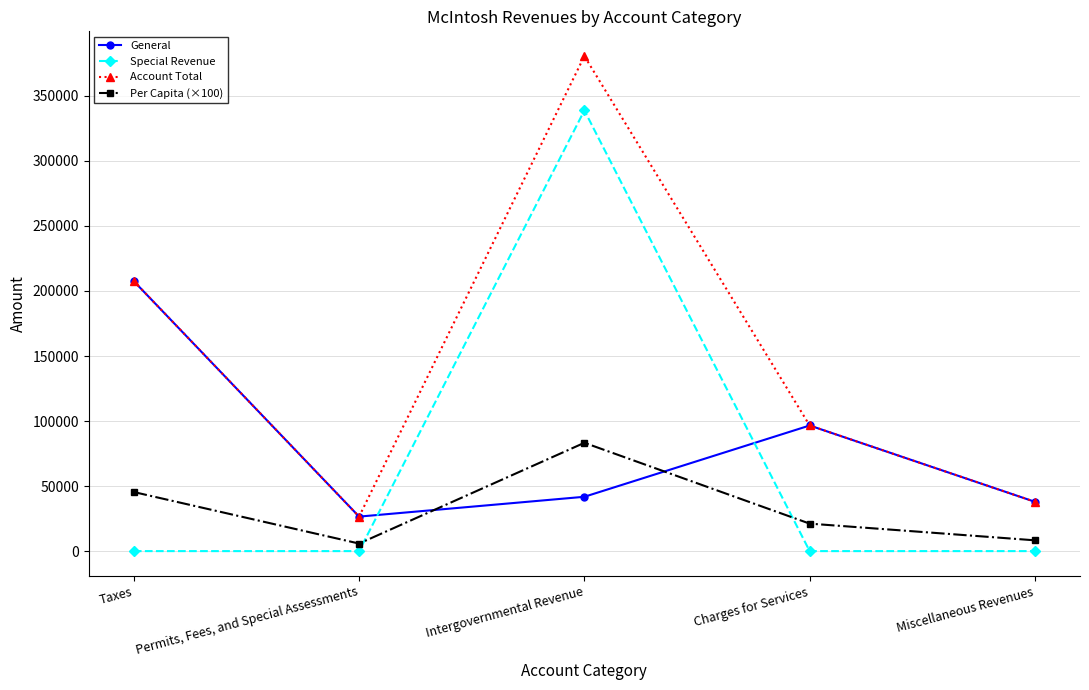

List the labels in order of Account Total value, largest first.

Intergovernmental Revenue, Taxes, Charges for Services, Miscellaneous Revenues, Permits, Fees, and Special Assessments